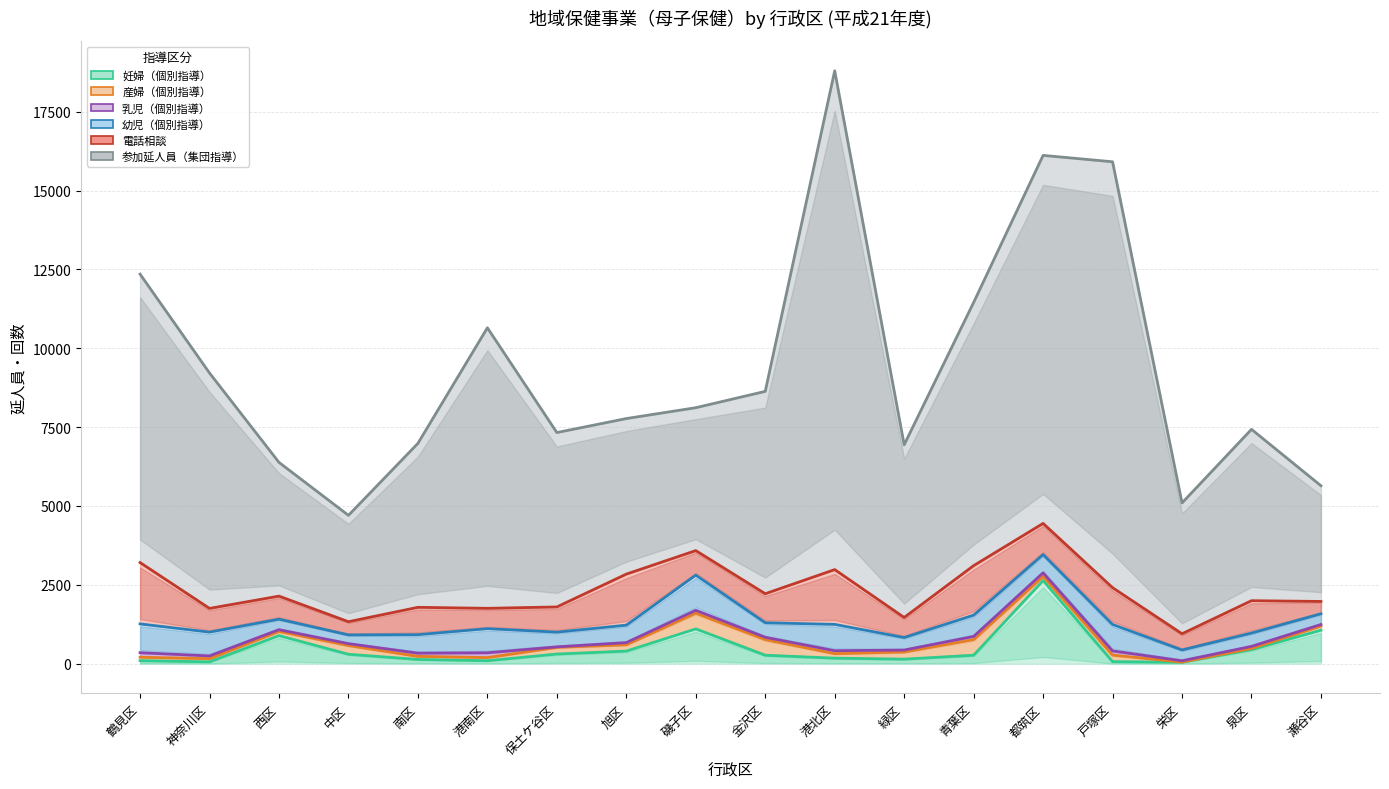

At 港南区, list the series in order from smallest to largest.

妊婦（個別指導）, 産婦（個別指導）, 乳児（個別指導）, 電話相談, 幼児（個別指導）, 参加延人員（集団指導）